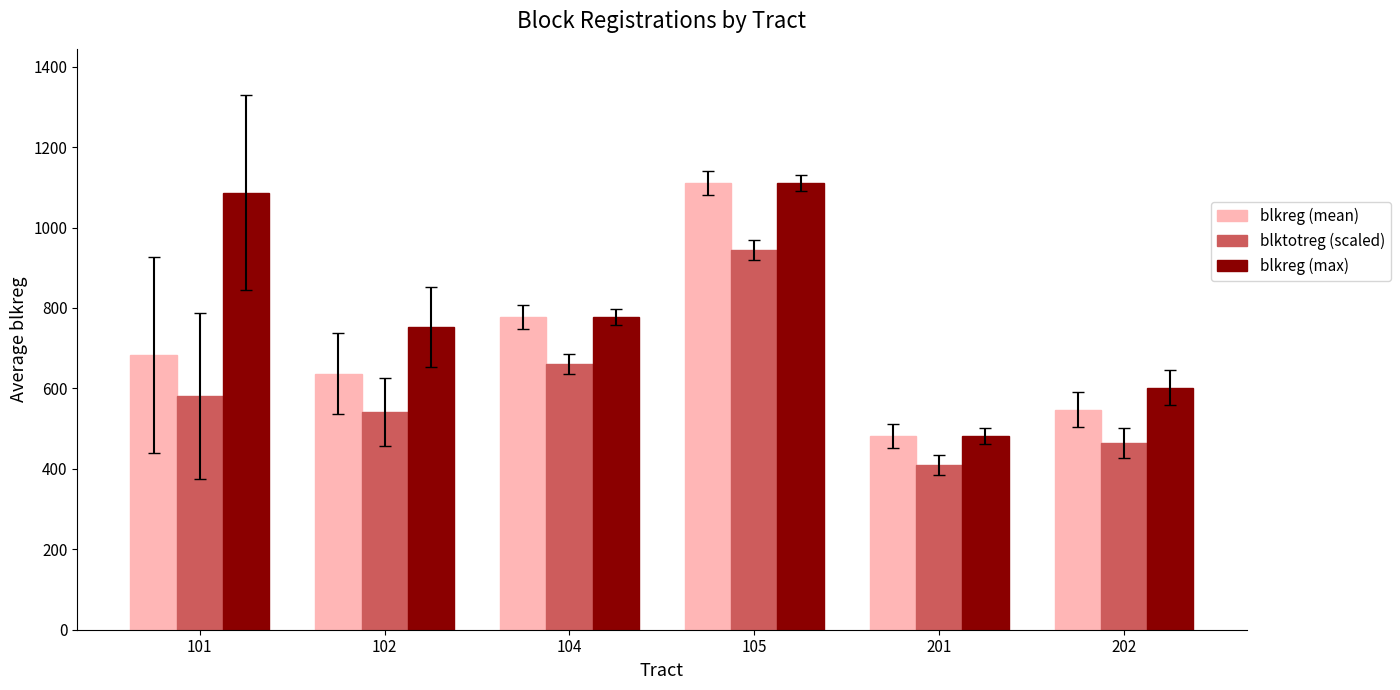

What is the average value of the blkreg (max) series?

801.8